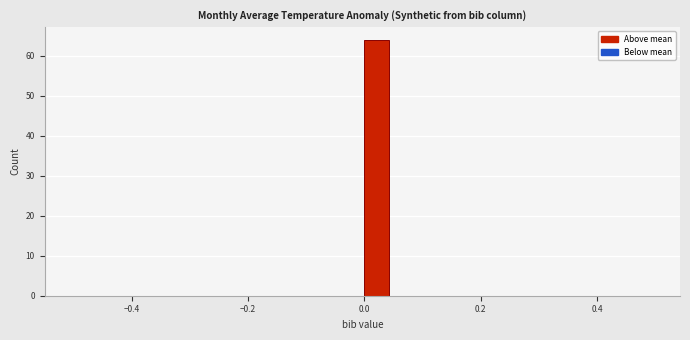

Read against the x-axis, roughly where is the centre of the tallest bar?

0.02